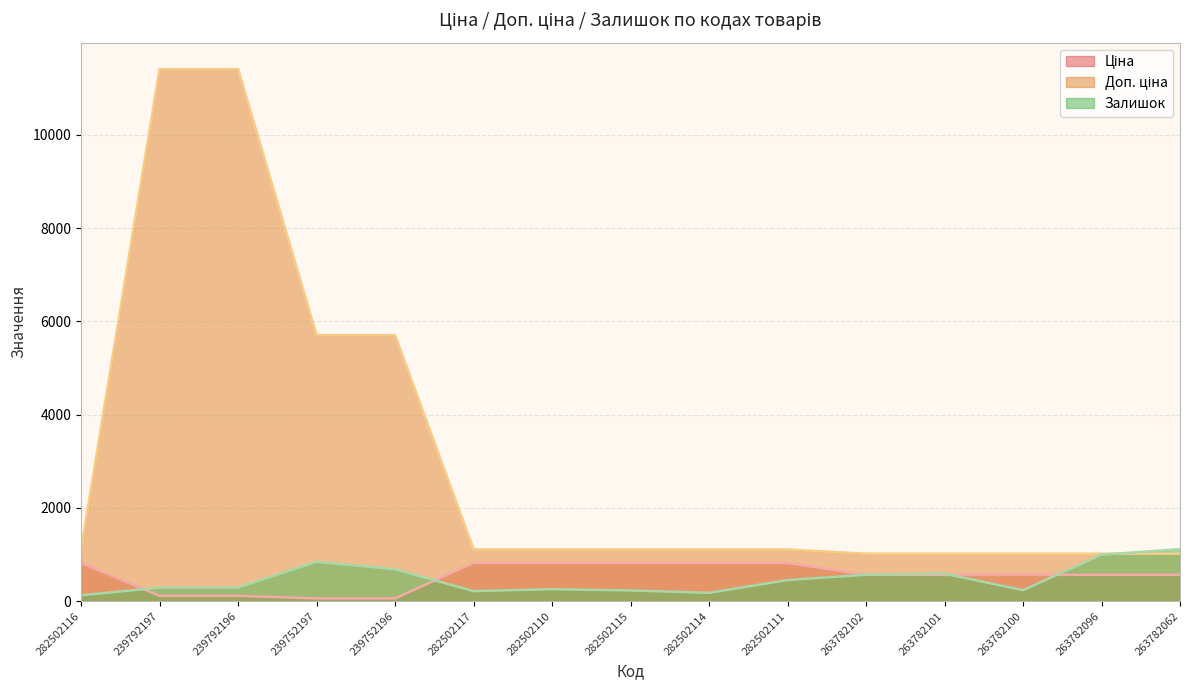

The value of Ціна at 239752197 is 87.7. True or false?

False